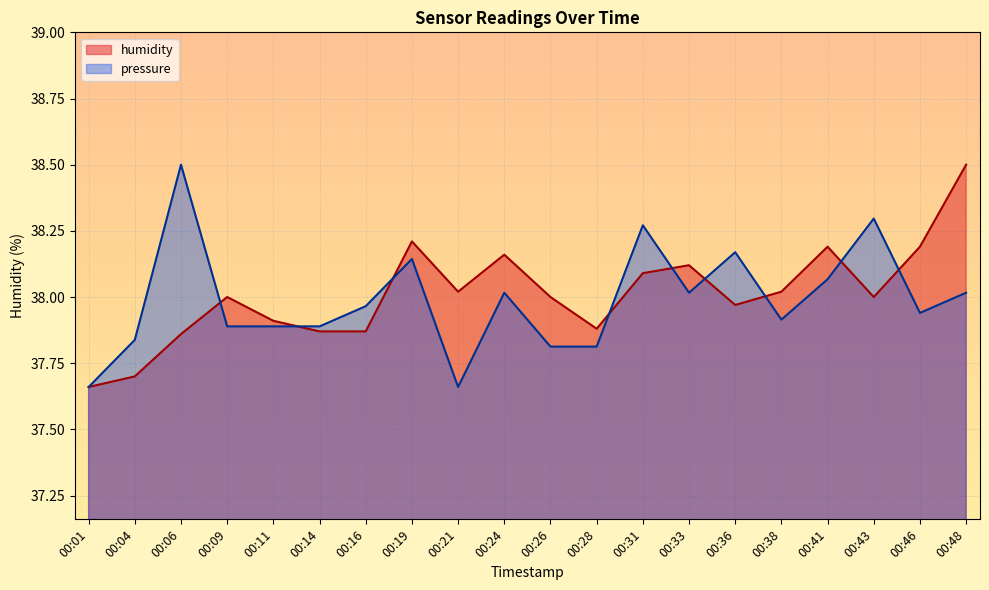

Which category has the highest value in the humidity series?

00:48